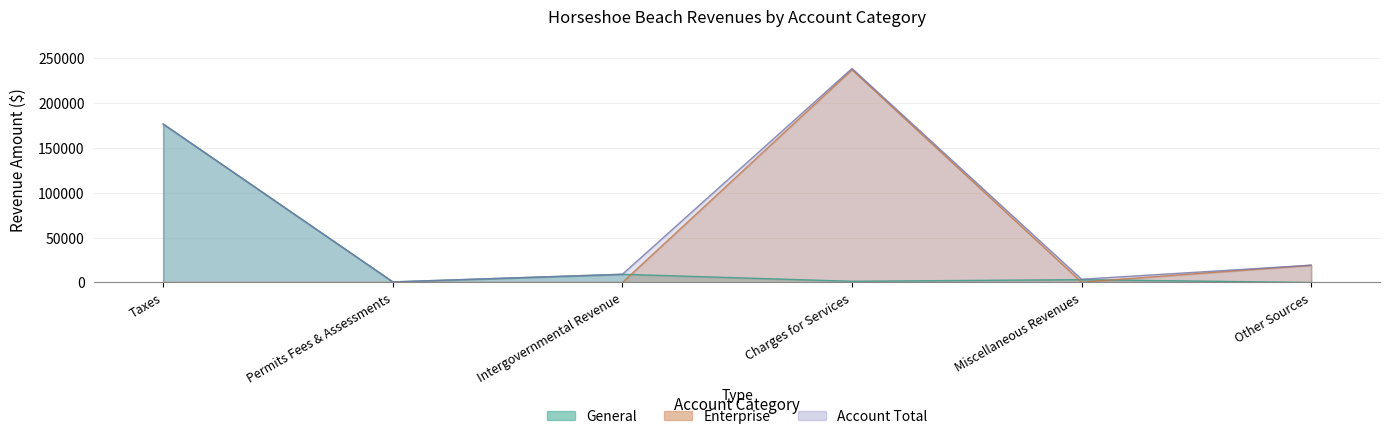

How many distinct data groups are displayed?

3